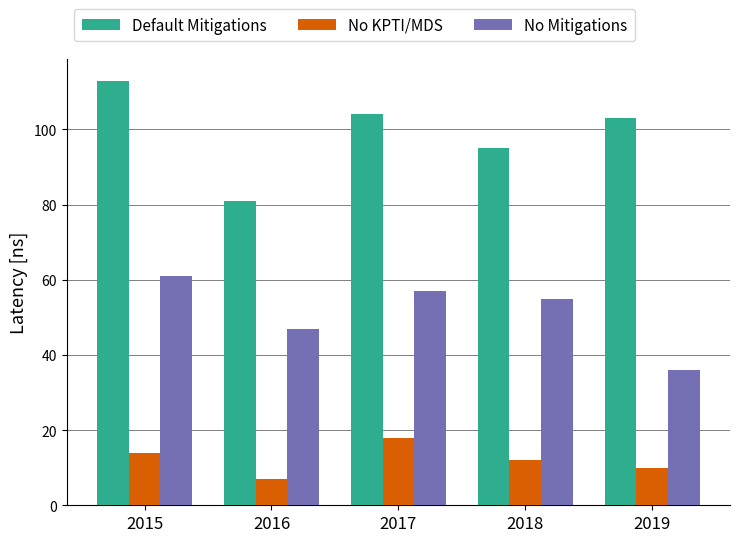

Reading left to right, extract all data points from this chart.

Default Mitigations: 2015=113	2016=81	2017=104	2018=95	2019=103
No KPTI/MDS: 2015=14	2016=7	2017=18	2018=12	2019=10
No Mitigations: 2015=61	2016=47	2017=57	2018=55	2019=36